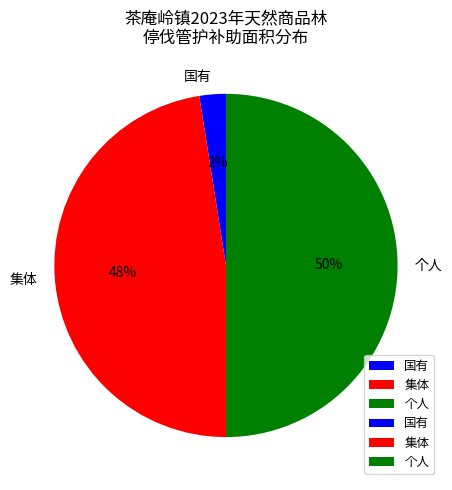

To the nearest percent, what percentage of the pie is 个人?

50%